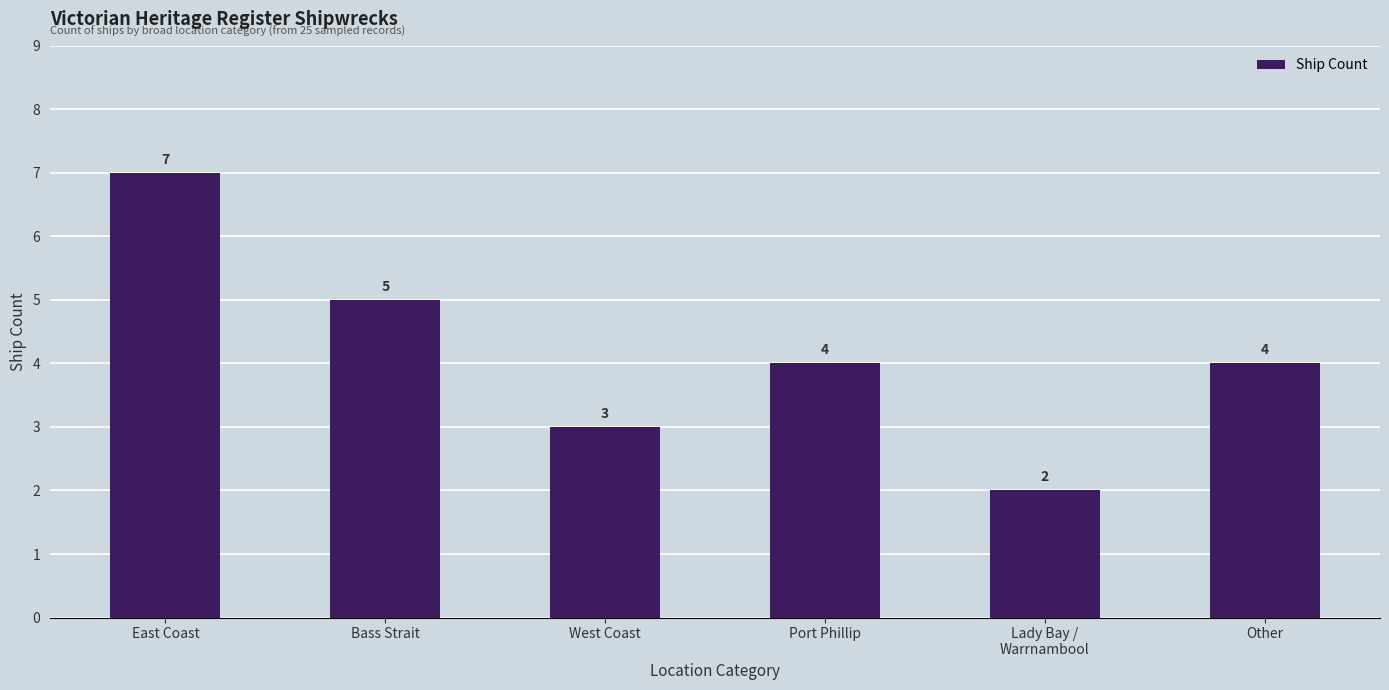

What is the label of the 4th bar from the right?

West Coast